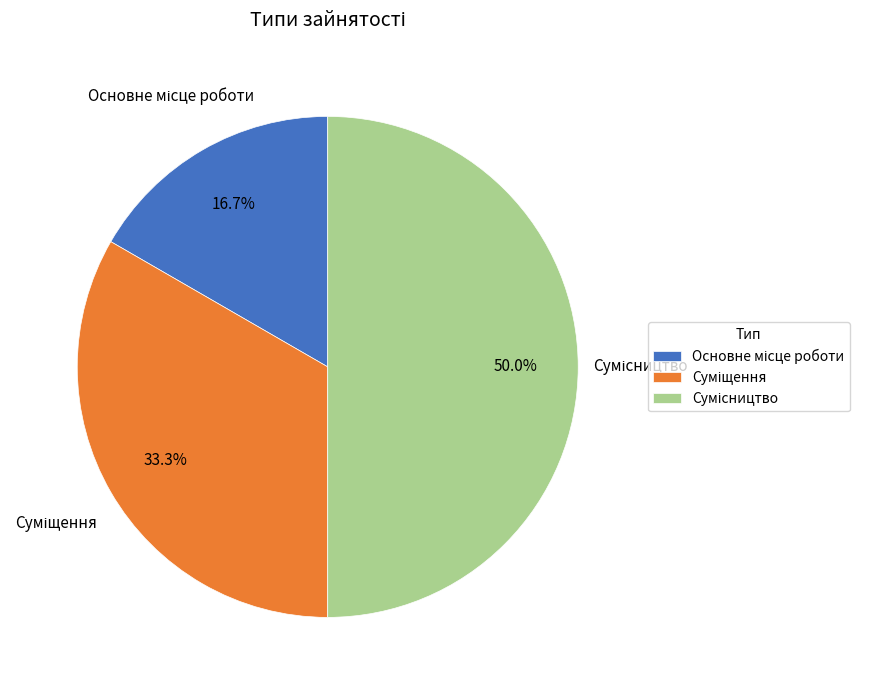

Count the number of slices in the pie.

3